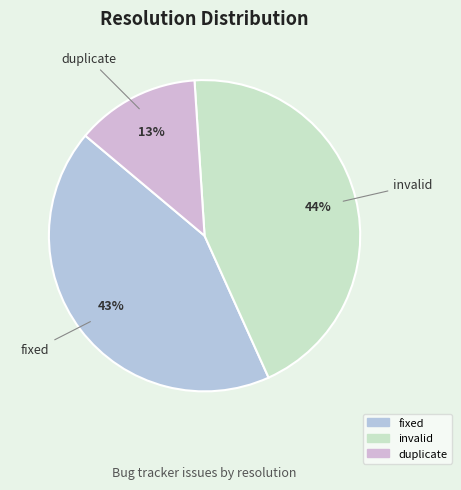

Does duplicate represent more than half of the total?

No